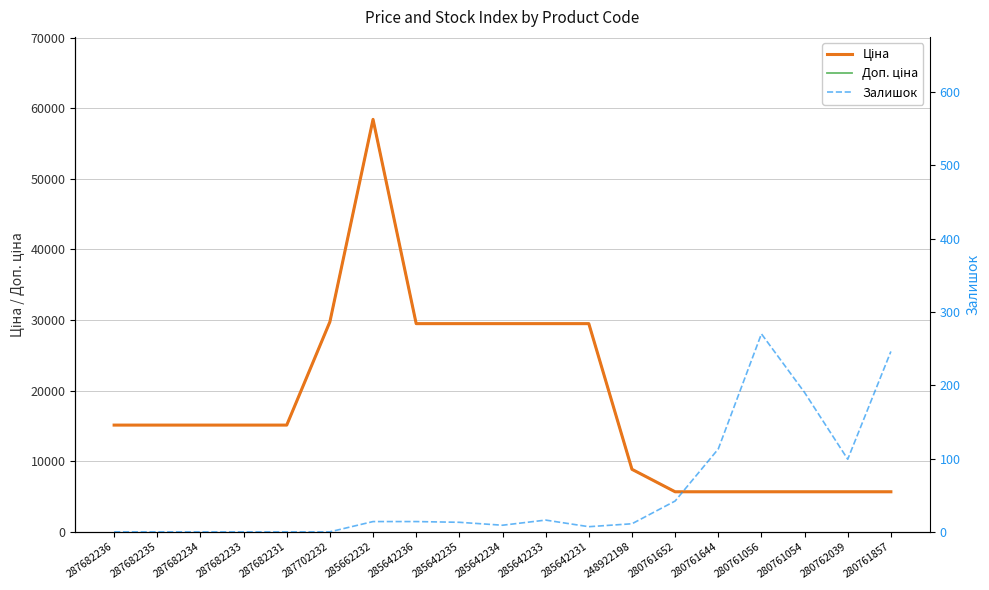

What is the value of the Залишок point at the 14th from the left?

42.0